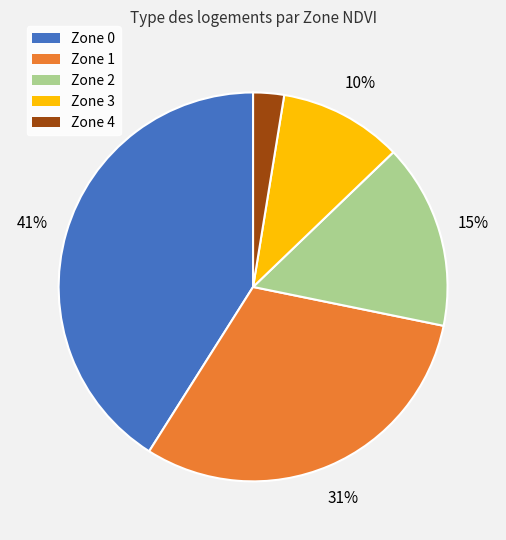

To the nearest percent, what percentage of the pie is Zone 3?

10%